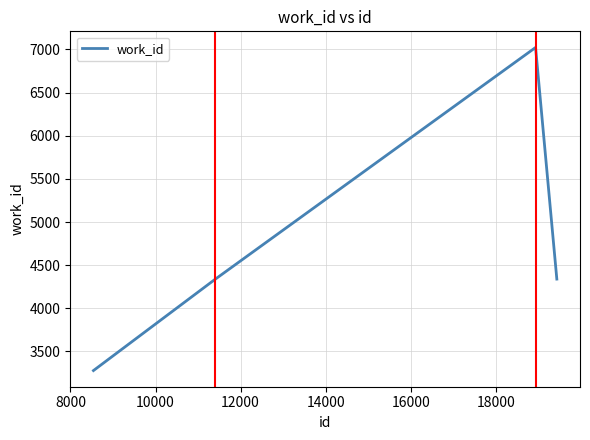

What is the average value?

4745